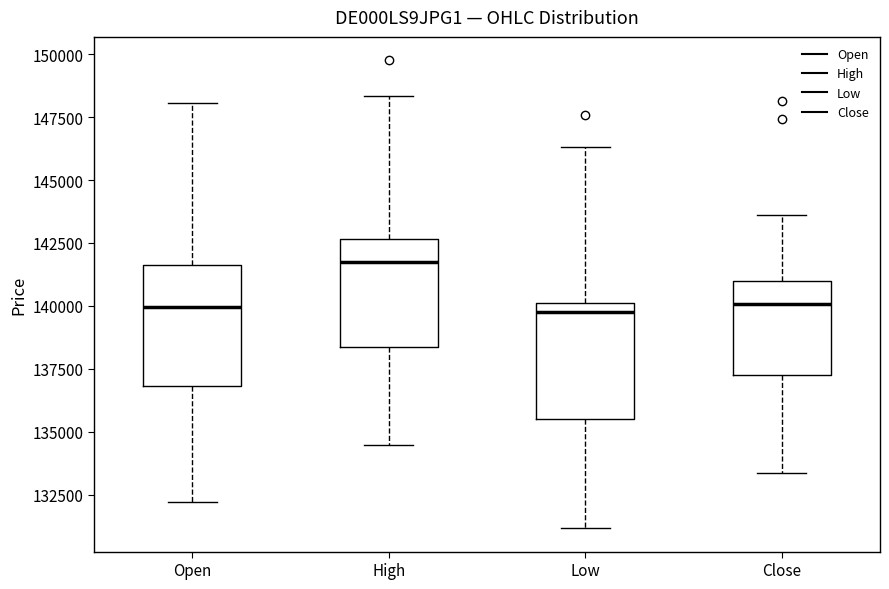

Reading left to right, read every box against the y-axis: the position of its median line, the range the box covers, and the ends of its whiskers. The values are not printed on the chart, so give them approximately, as read against the axis.

Open: median 140000, box 137000 to 141500, whiskers 132000 to 148000
High: median 141500, box 138500 to 142500, whiskers 134500 to 148500
Low: median 140000 (just below the box's upper edge), box 135500 to 140000, whiskers 131000 to 146500
Close: median 140000, box 137000 to 141000, whiskers 133500 to 143500